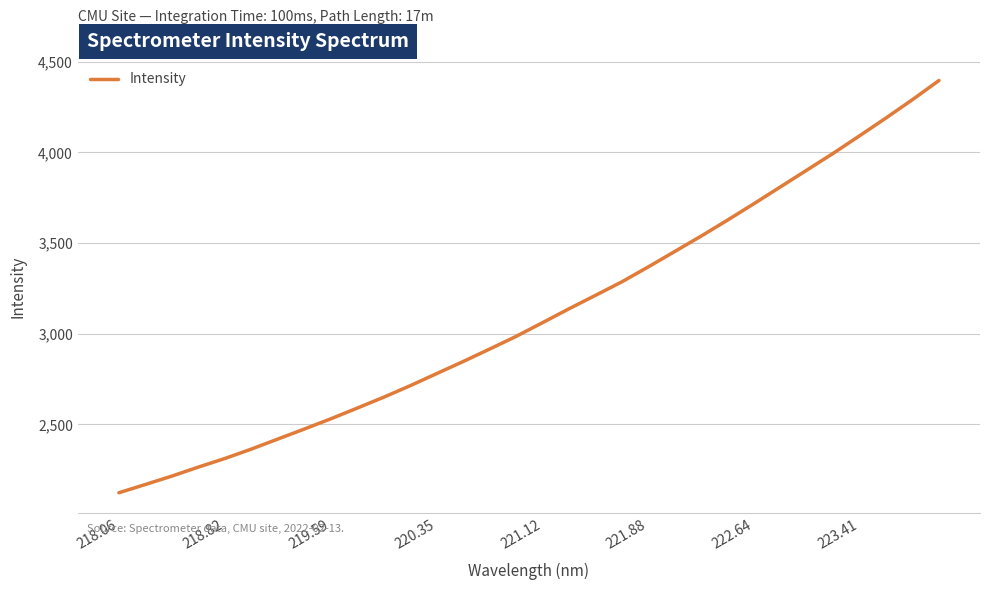

Count the number of data series in this chart.

1